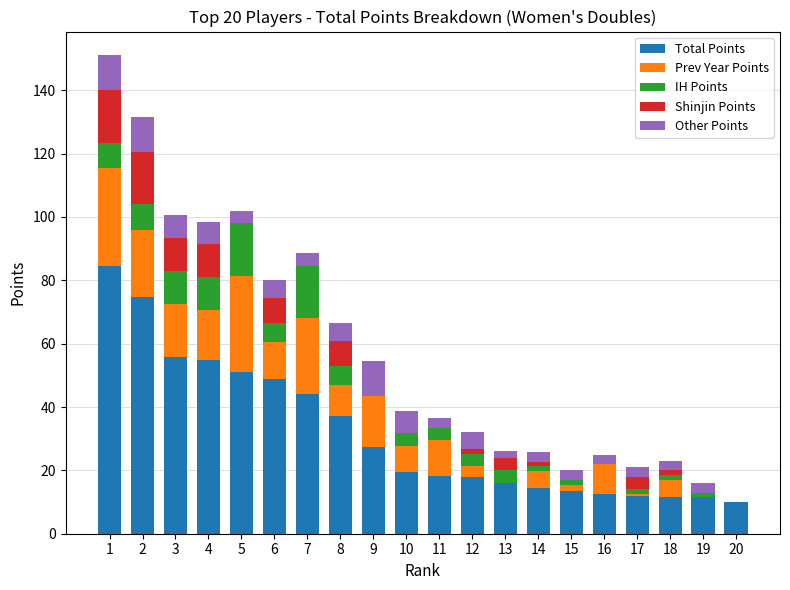

The Total Points series shows 13.5 at 15. True or false?

True